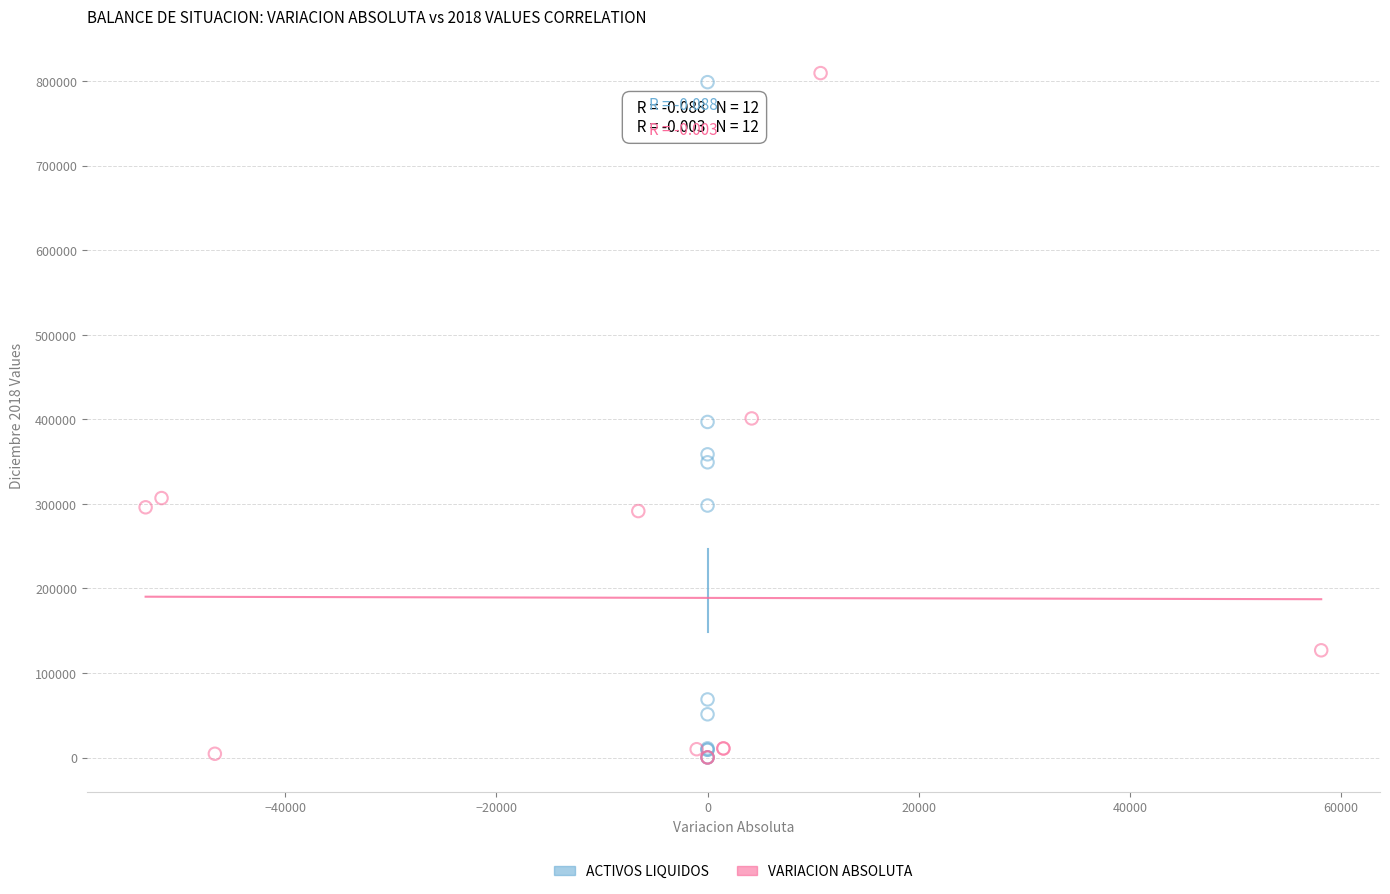

Which series contains the highest Y value?

VARIACION ABSOLUTA